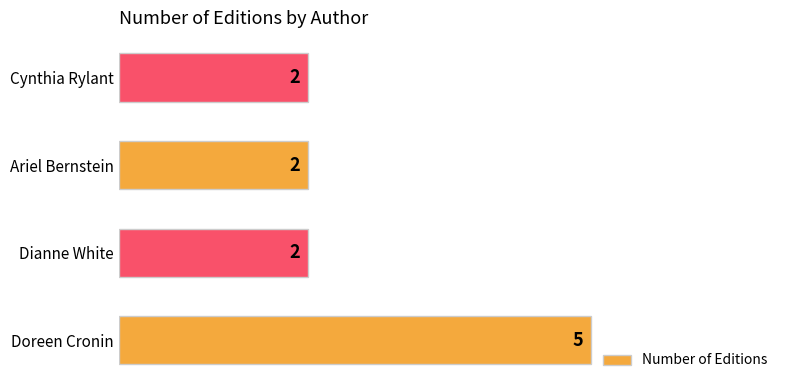

What is the average value?

3